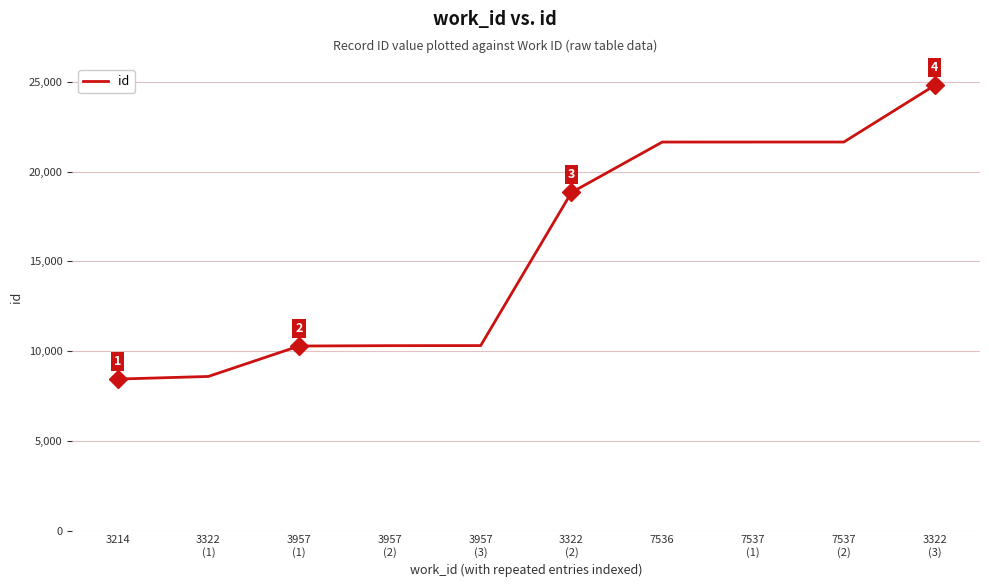

The value at 3322
(2) is 9035. True or false?

False